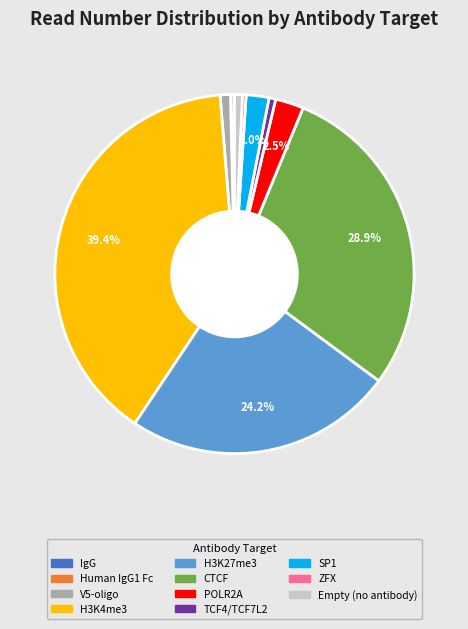

Does H3K4me3 account for over 50% of the chart?

No